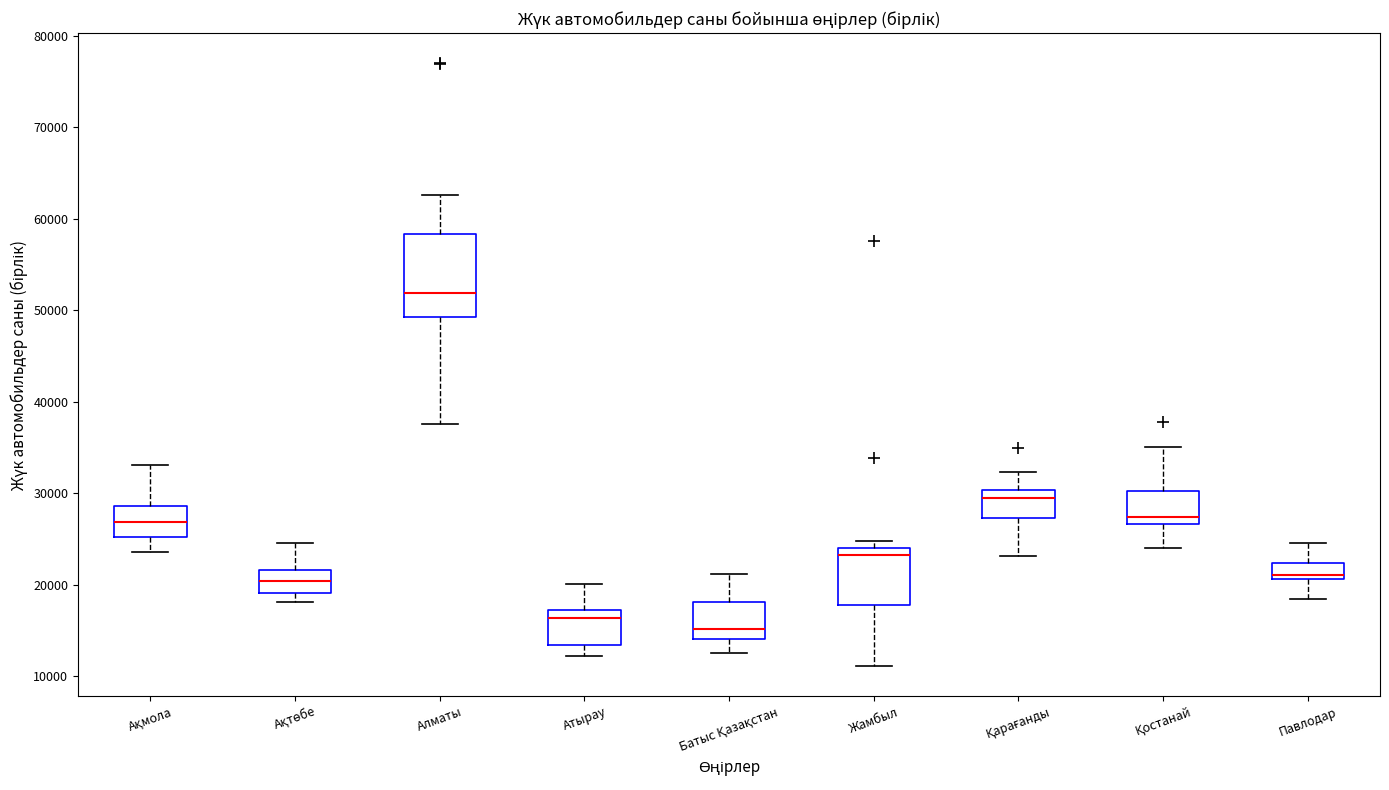

Reading left to right, read every box against the y-axis: the position of its median line, the range the box covers, and the ends of its whiskers. The values are not printed on the chart, so give them approximately, as read against the axis.

Ақмола: median 27000, box 25000 to 29000, whiskers 24000 to 33000
Ақтөбе: median 20000, box 19000 to 22000, whiskers 18000 to 25000
Алматы: median 52000, box 49000 to 58000, whiskers 38000 to 63000
Атырау: median 16000, box 13000 to 17000, whiskers 12000 to 20000
Батыс Қазақстан: median 15000, box 14000 to 18000, whiskers 13000 to 21000
Жамбыл: median 23000, box 18000 to 24000, whiskers 11000 to 25000
Қарағанды: median 29000, box 27000 to 30000, whiskers 23000 to 32000
Қостанай: median 27000 (just above the box's lower edge), box 27000 to 30000, whiskers 24000 to 35000
Павлодар: median 21000 (just above the box's lower edge), box 21000 to 22000, whiskers 18000 to 25000